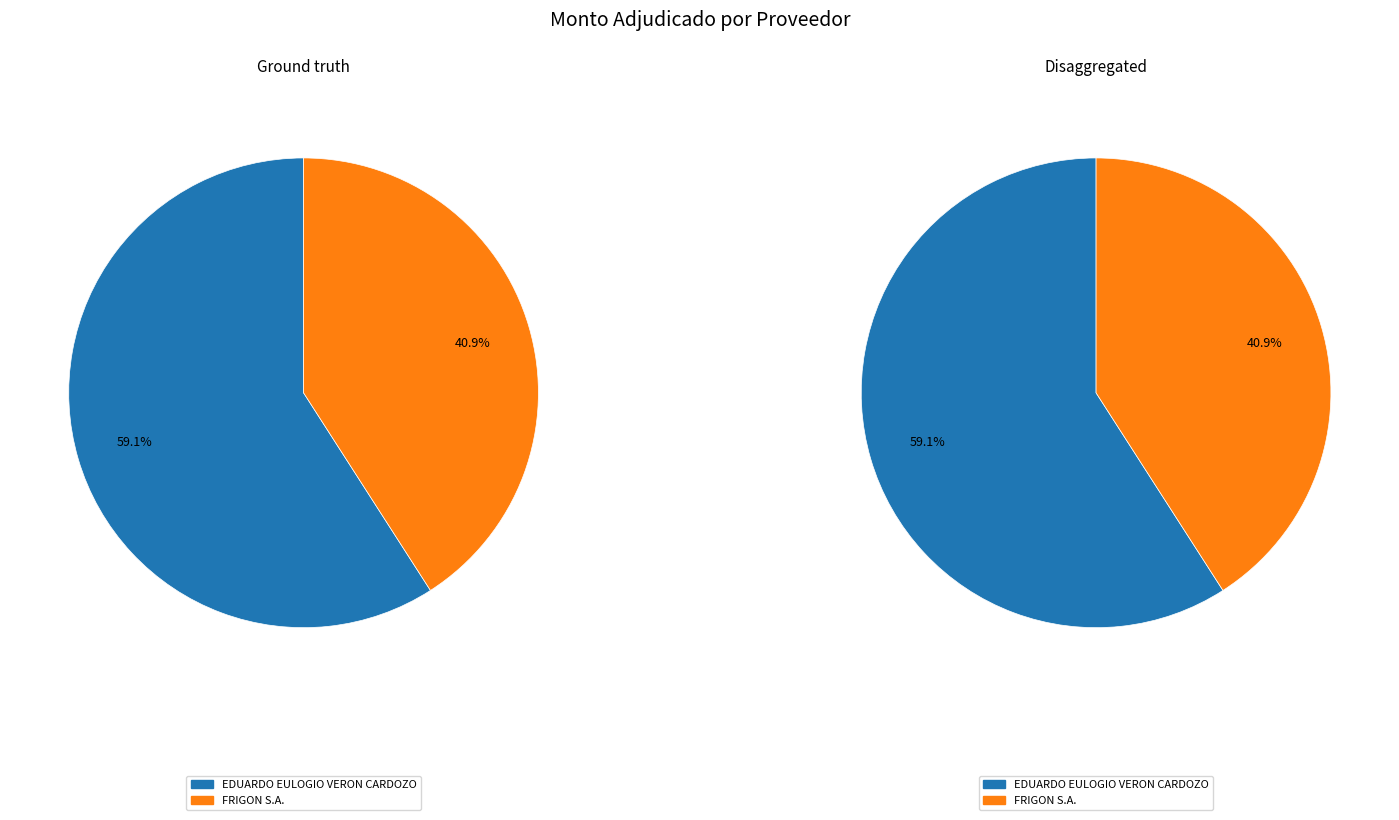

Rank the categories by value from highest to lowest.

EDUARDO EULOGIO VERON CARDOZO, FRIGON S.A.